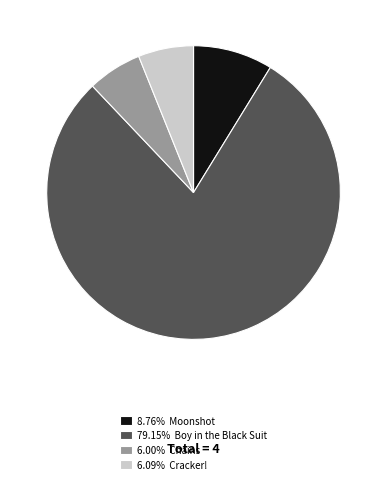

Combined, do 79.15% Boy in the Black Suit and 6.09% Cracker! account for over 50%?

Yes